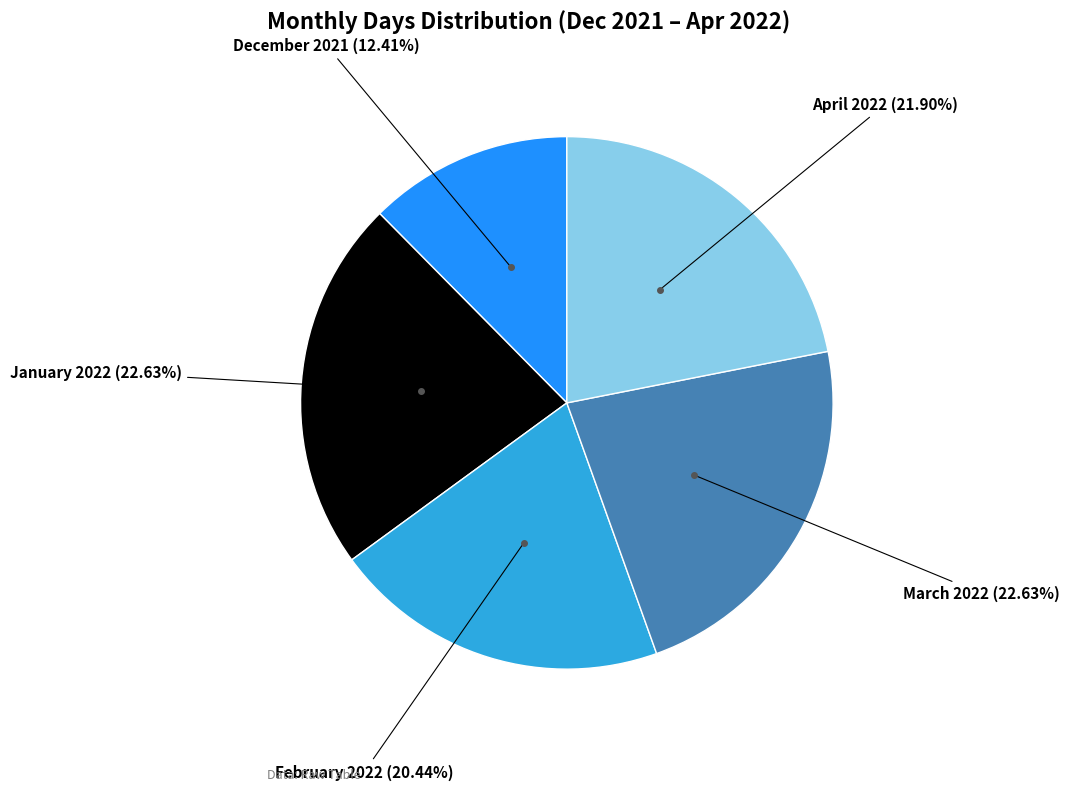

Is there any slice that represents more than half of the pie?

No